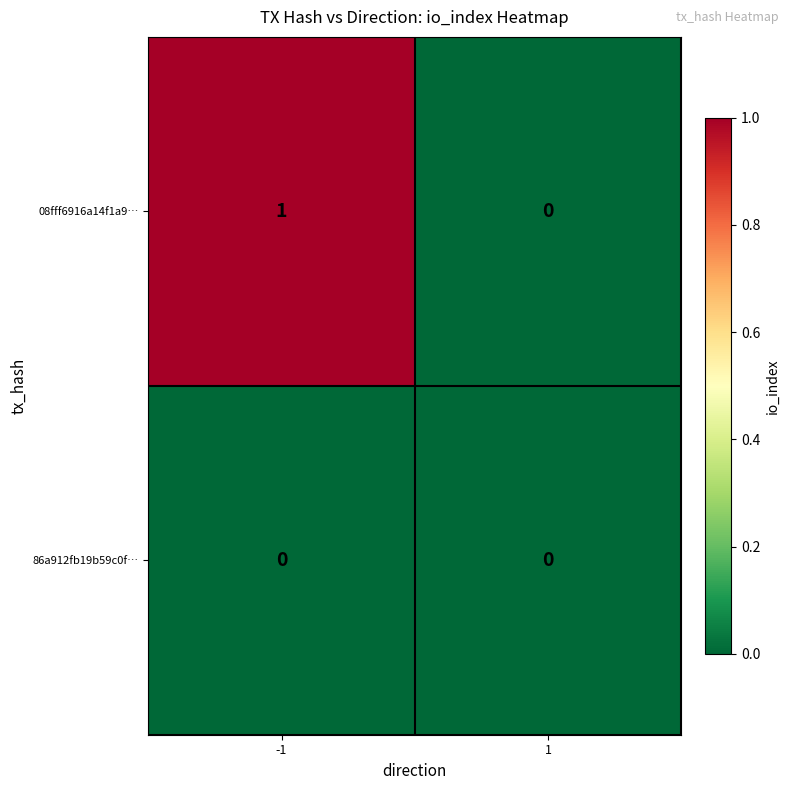

At which category does the chart reach its peak across all series?

-1